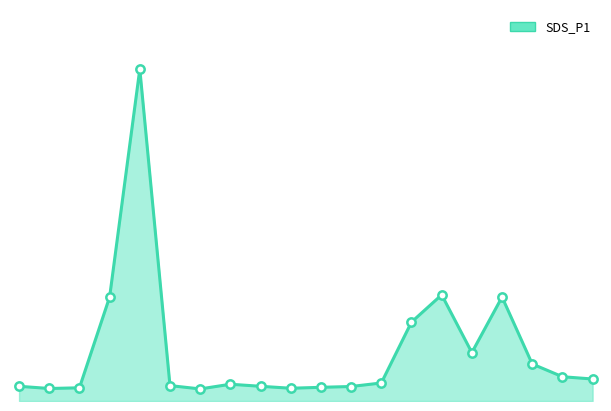

At which label is the value closest to 155?

03:30